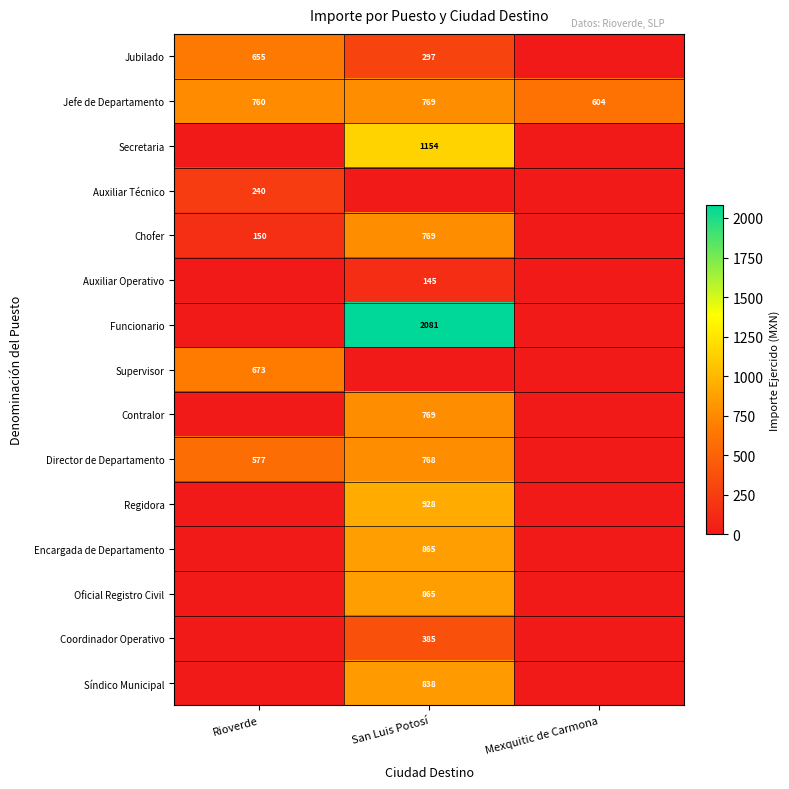

The value of Chofer at Rioverde is 150. True or false?

True